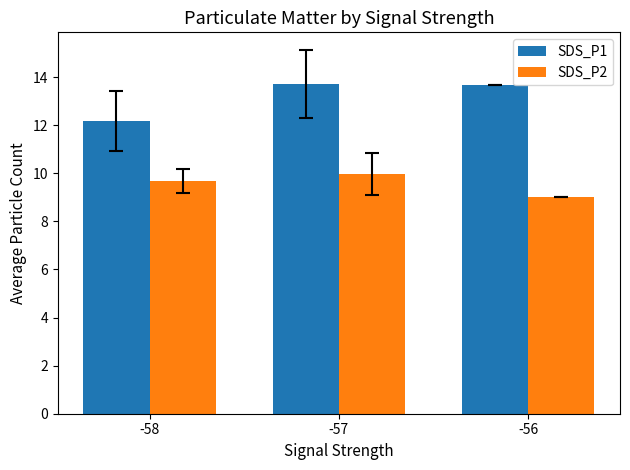

At -56, list the series in order from smallest to largest.

SDS_P2, SDS_P1